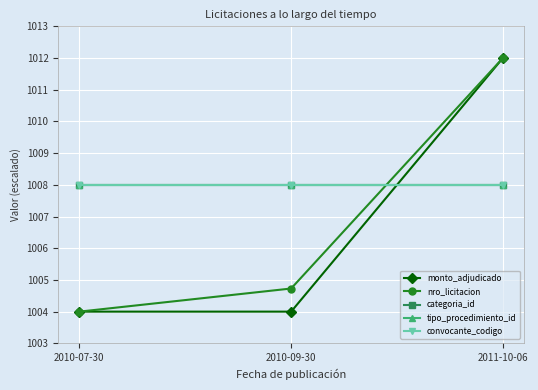

Does the chart have visible grid lines?

Yes